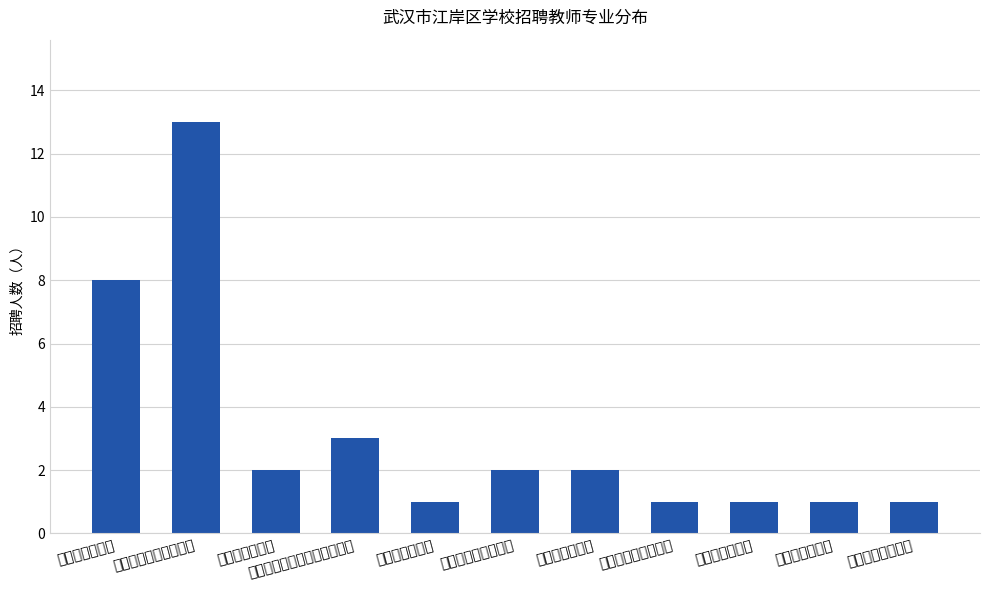

What is the value of the 4th bar from the left?

3